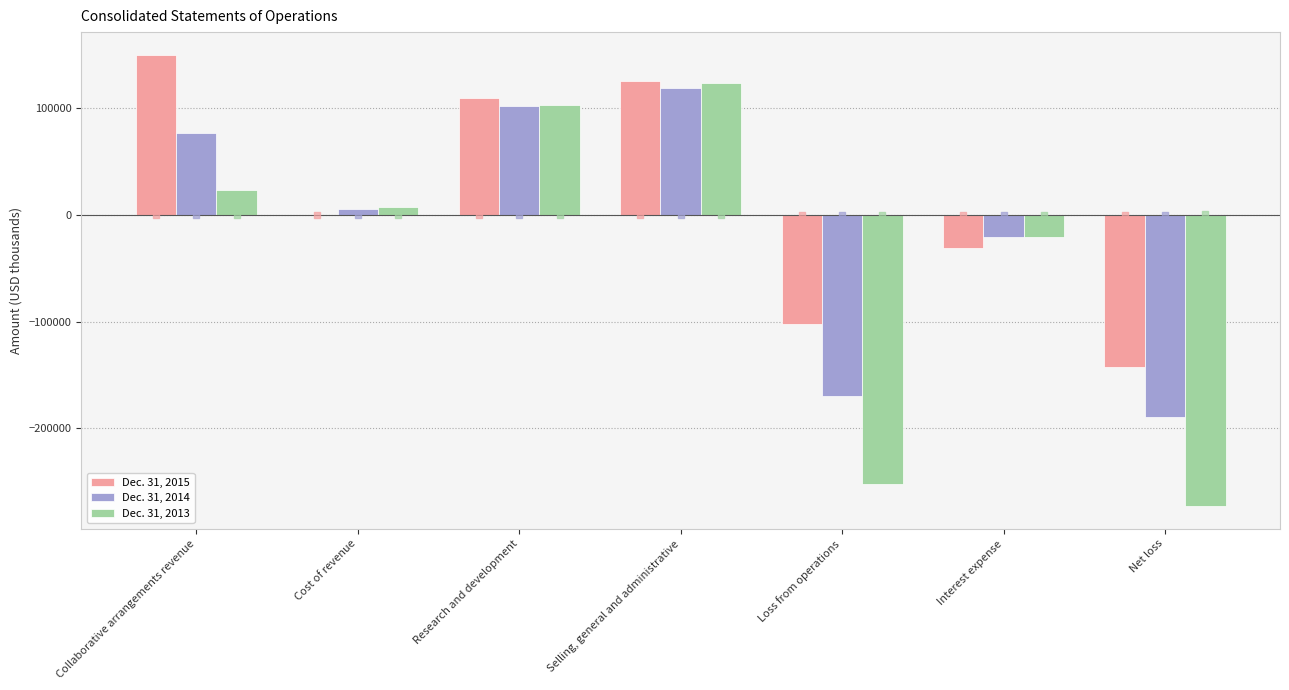

What is the total value across all series at Loss from operations?

-523460